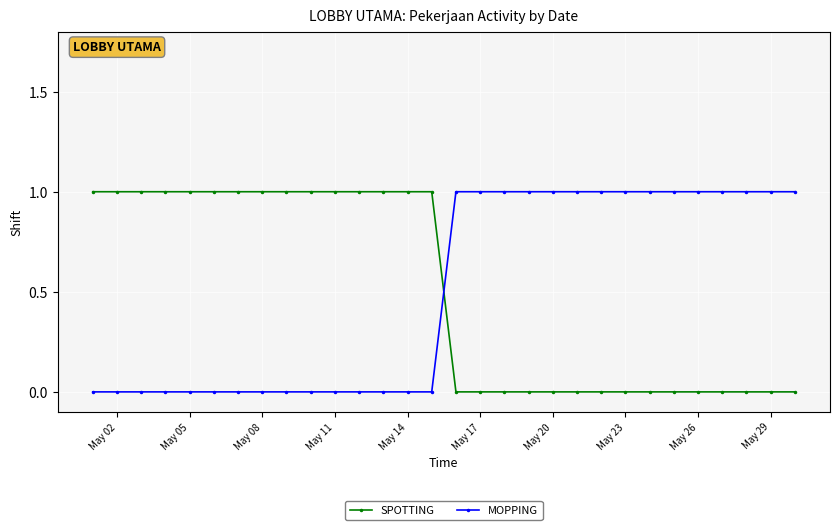

After their last crossing, which series has the higher values: SPOTTING or MOPPING?

MOPPING